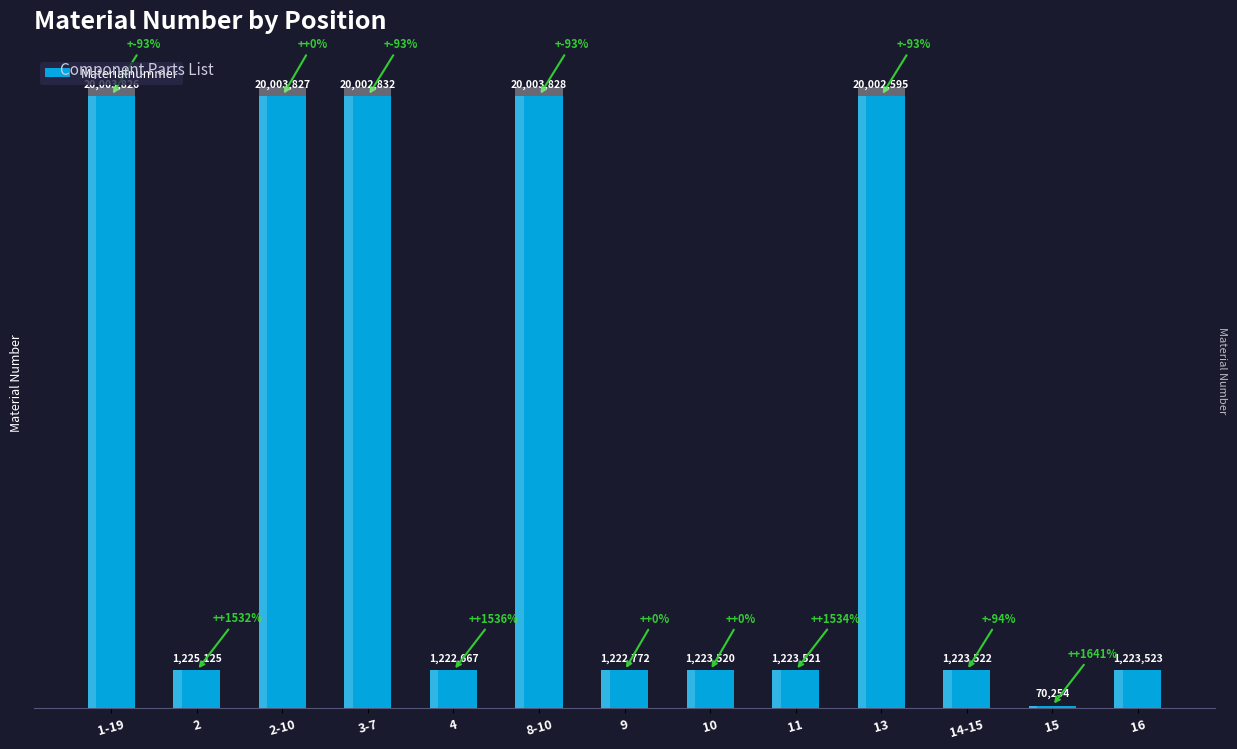

What is the sum of all values?

108651812